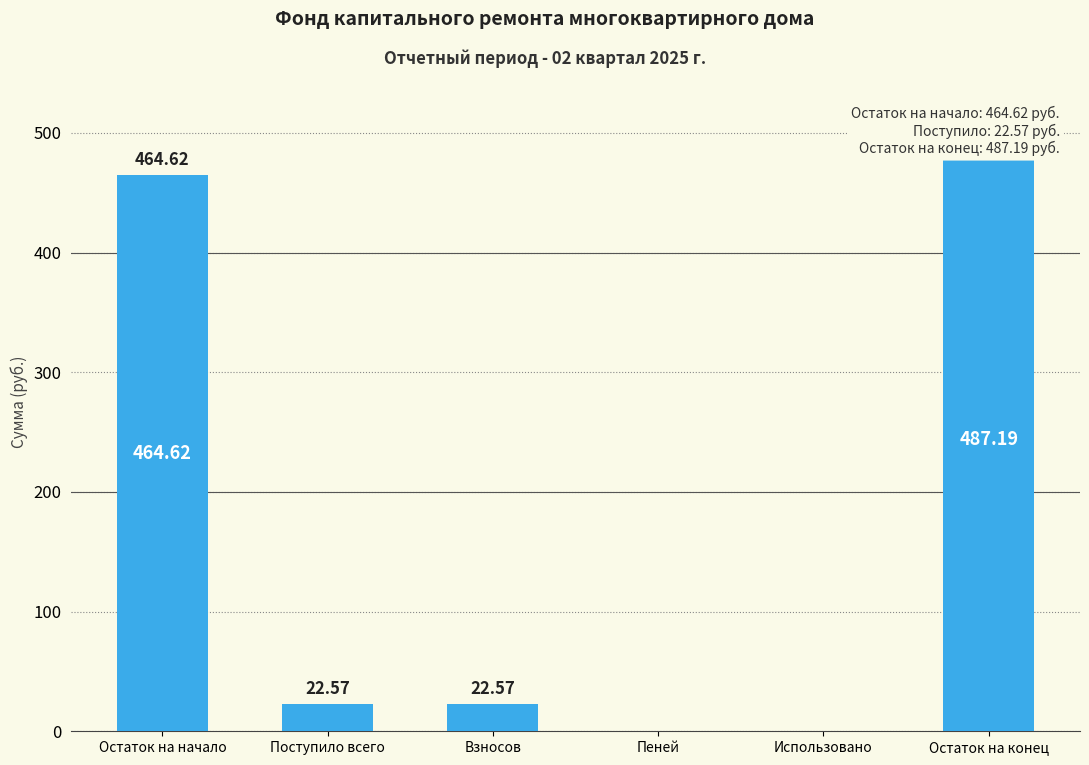

List the labels in order of value, largest first.

Остаток на конец, Остаток на начало, Поступило всего, Взносов, Пеней, Использовано